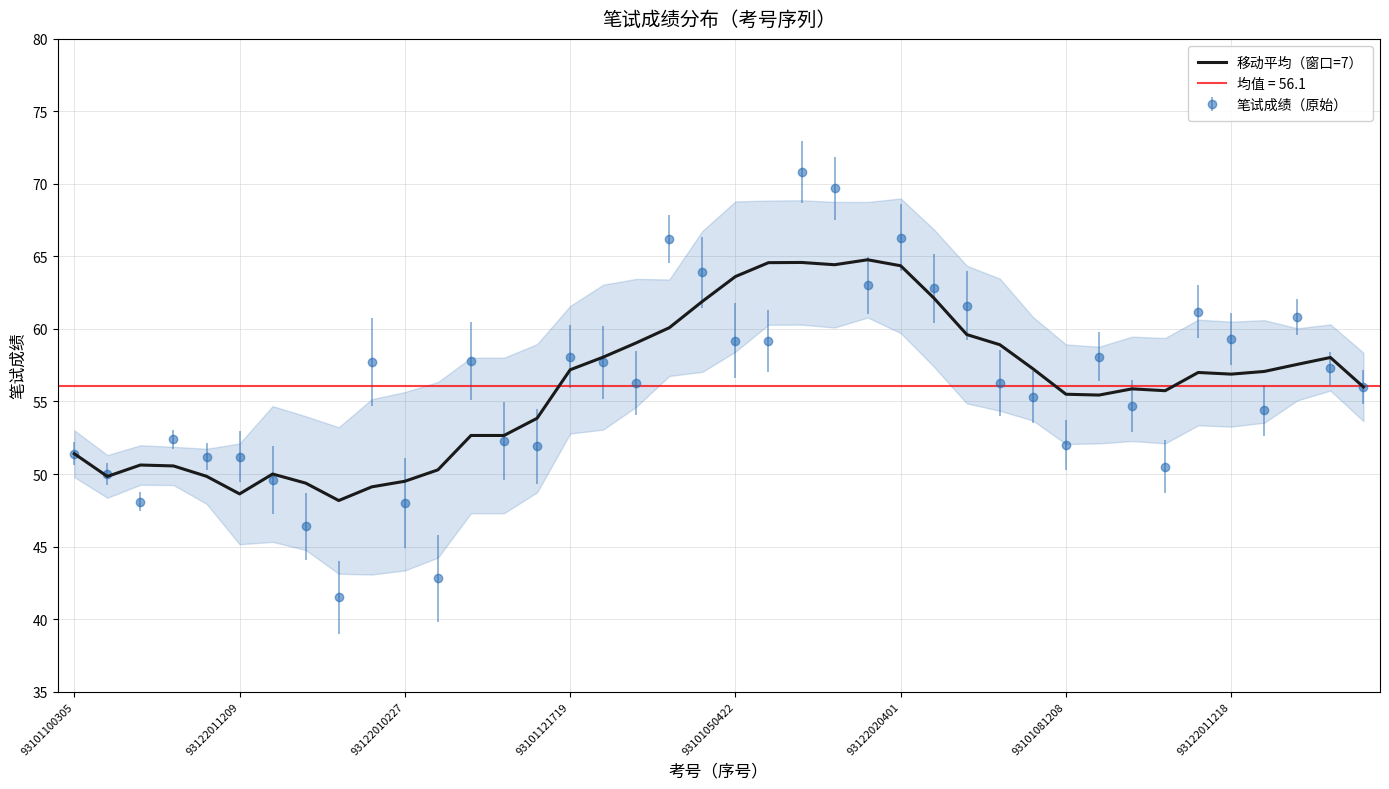

How many interior local peaks (higher than both neighbors) does the data have?

7